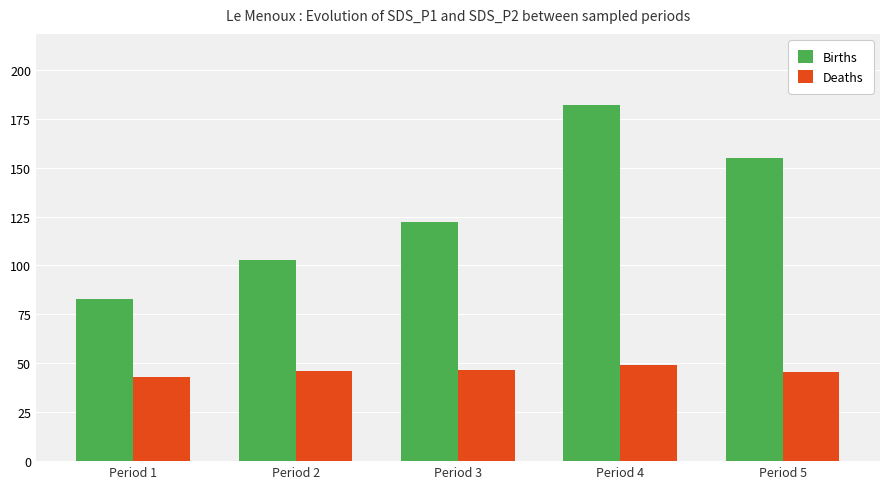

What is the average value of the Deaths series?

46.0